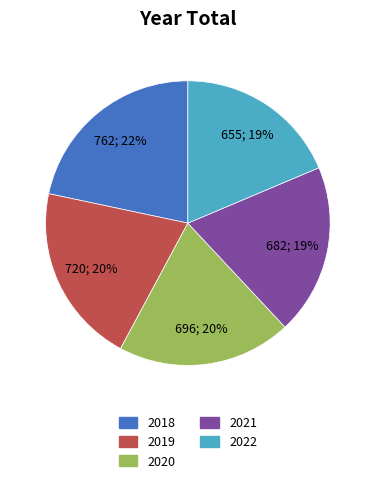

What is the largest slice in the pie chart?

2018